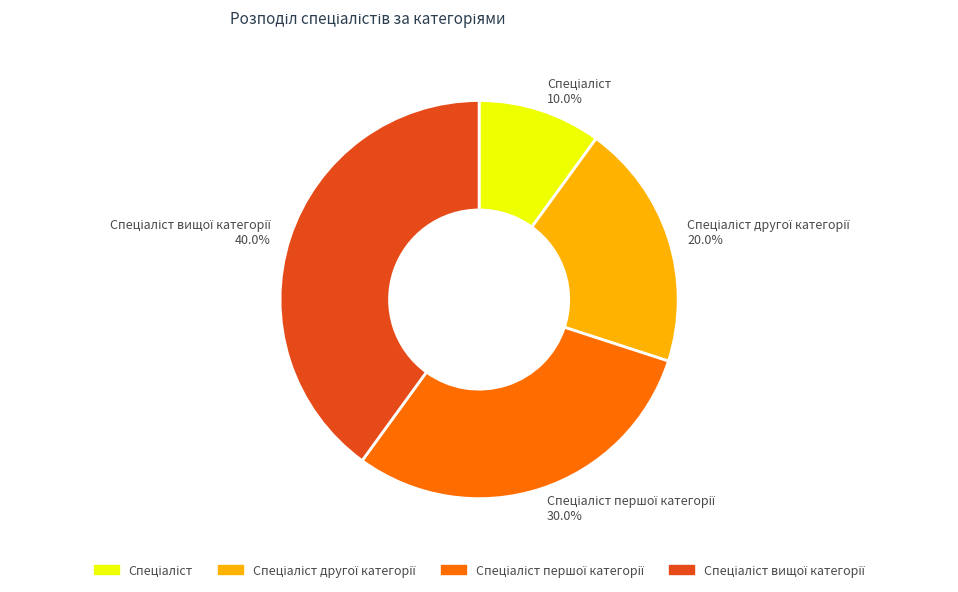

Is there any slice that represents more than half of the pie?

No